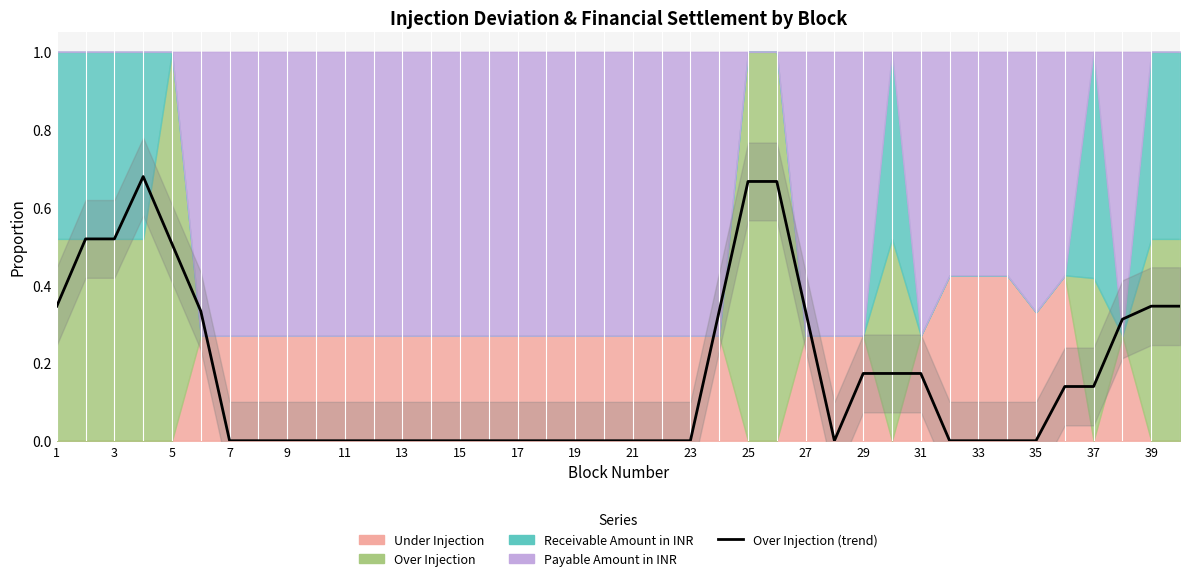

What is the maximum value shown in the chart?

0.7